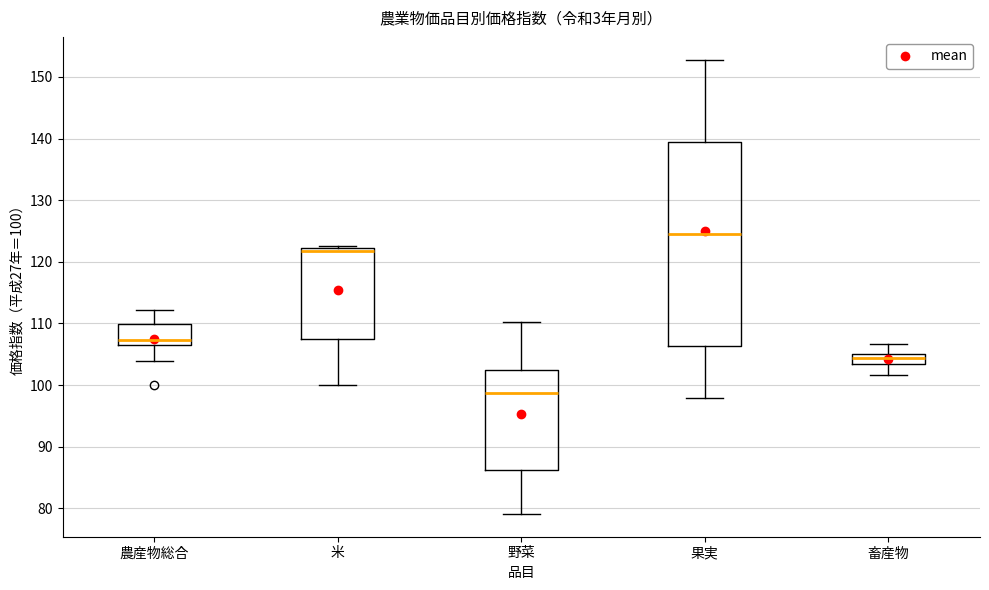

Reading left to right, transcribe this box plot: for each box, give where its median line is, the range the box spans, and where its two whiskers end, as read against the y-axis. The values are not printed on the chart, so give them approximately, as read against the axis.

農産物総合: median 107, box 106 to 110, whiskers 104 to 112
米: median 122 (just below the box's upper edge), box 107 to 122, whiskers 100 to 123
野菜: median 99, box 86 to 102, whiskers 79 to 110
果実: median 125, box 106 to 139, whiskers 98 to 153
畜産物: median 104, box 103 to 105, whiskers 102 to 107